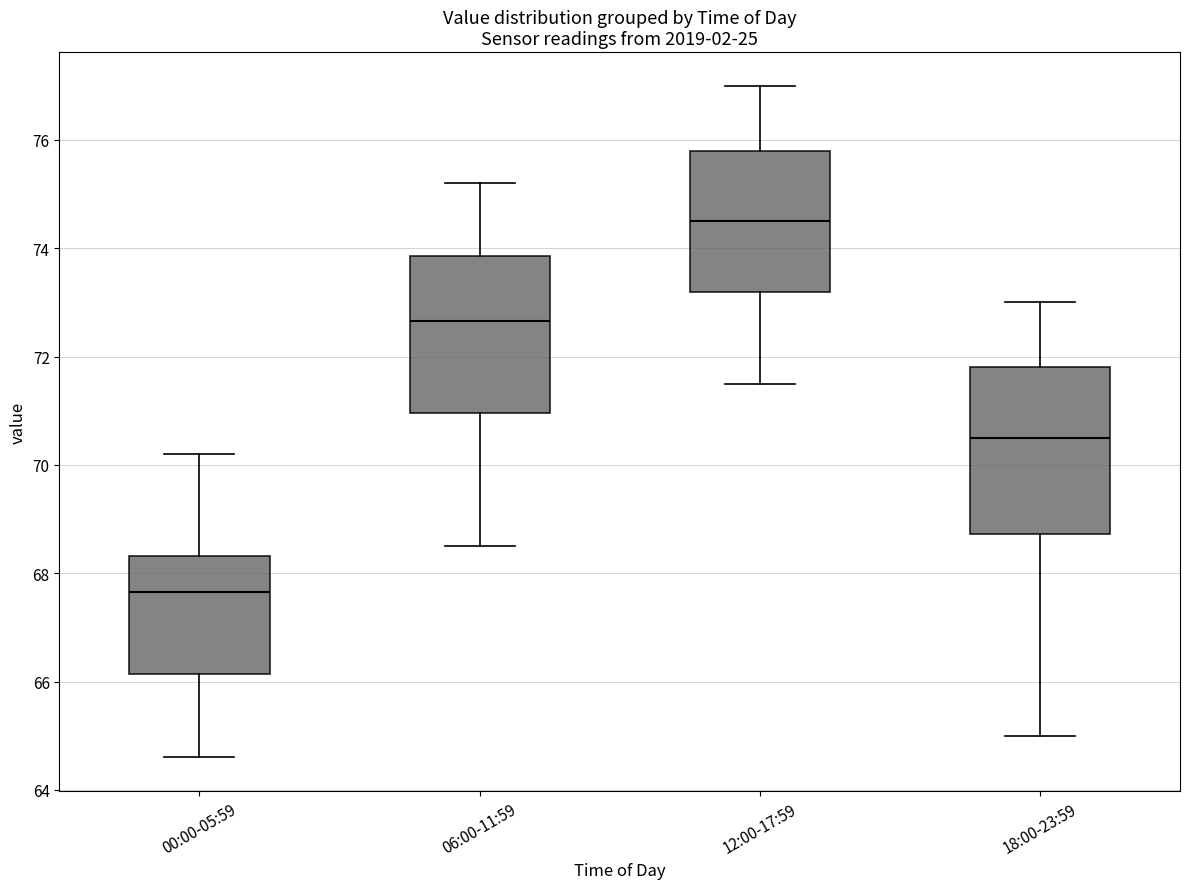

Reading left to right, transcribe this box plot: for each box, give where its median line is, the range the box spans, and where its two whiskers end, as read against the y-axis. The values are not printed on the chart, so give them approximately, as read against the axis.

00:00-05:59: median 67.6, box 66.2 to 68.4, whiskers 64.6 to 70.2
06:00-11:59: median 72.6, box 71.0 to 73.8, whiskers 68.6 to 75.2
12:00-17:59: median 74.6, box 73.2 to 75.8, whiskers 71.6 to 77.0
18:00-23:59: median 70.6, box 68.8 to 71.8, whiskers 65.0 to 73.0